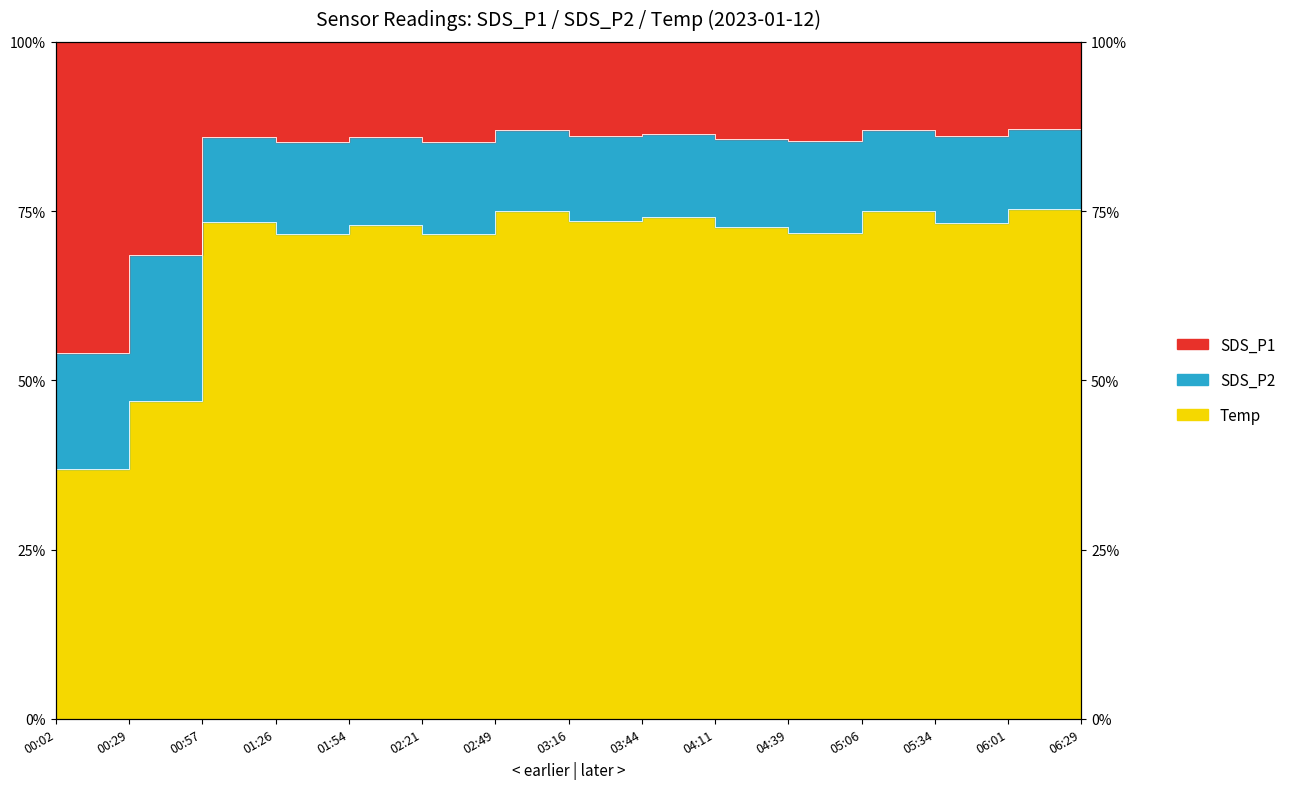

Does the chart display data point markers on the line(s)?

No